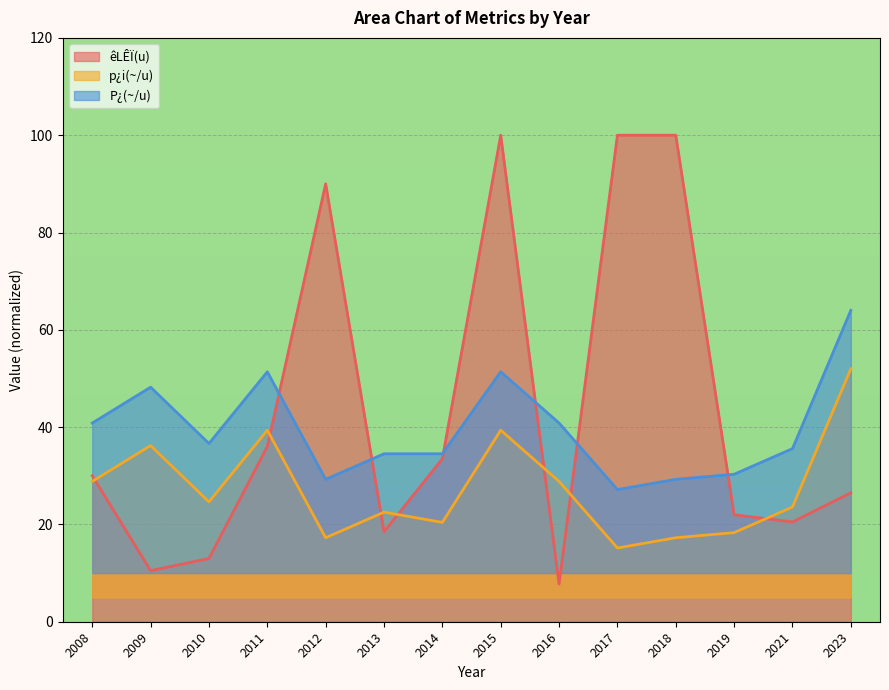

Is the value of P¿(~/u) at 2019 greater than the value of êLÊÏ(u) at 2019?

Yes